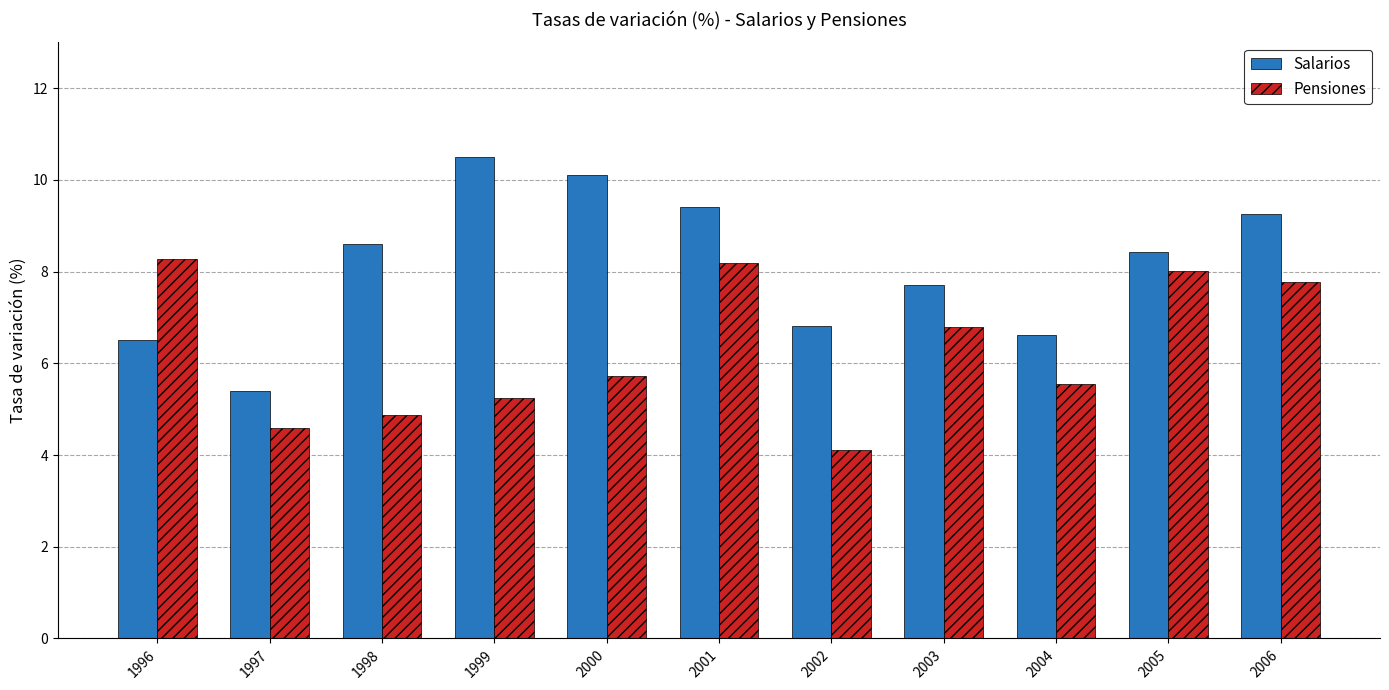

What is the lowest value of the Salarios series?

5.4